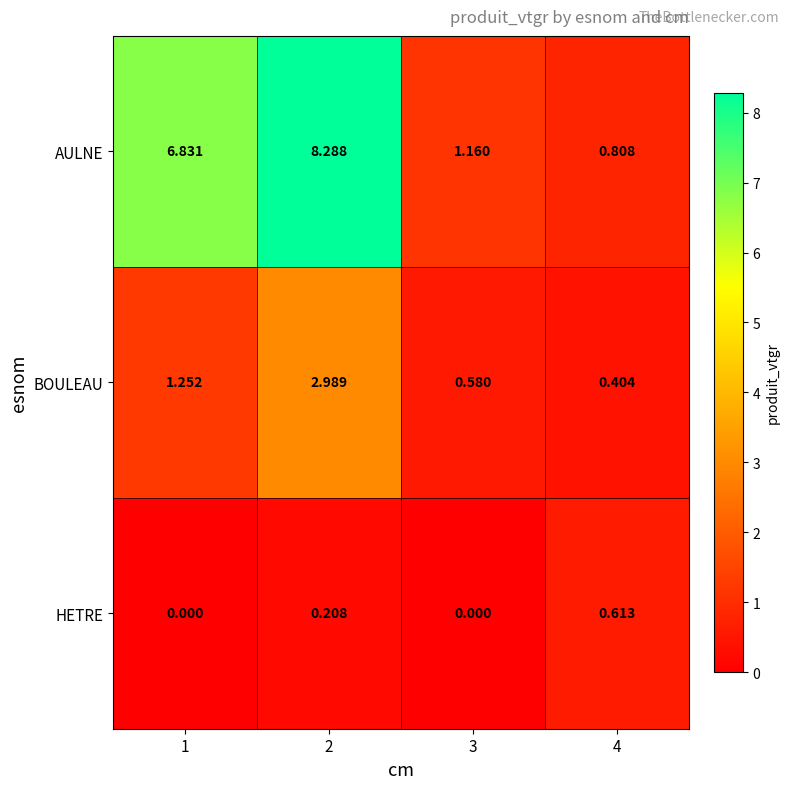

How many series are shown in this chart?

3